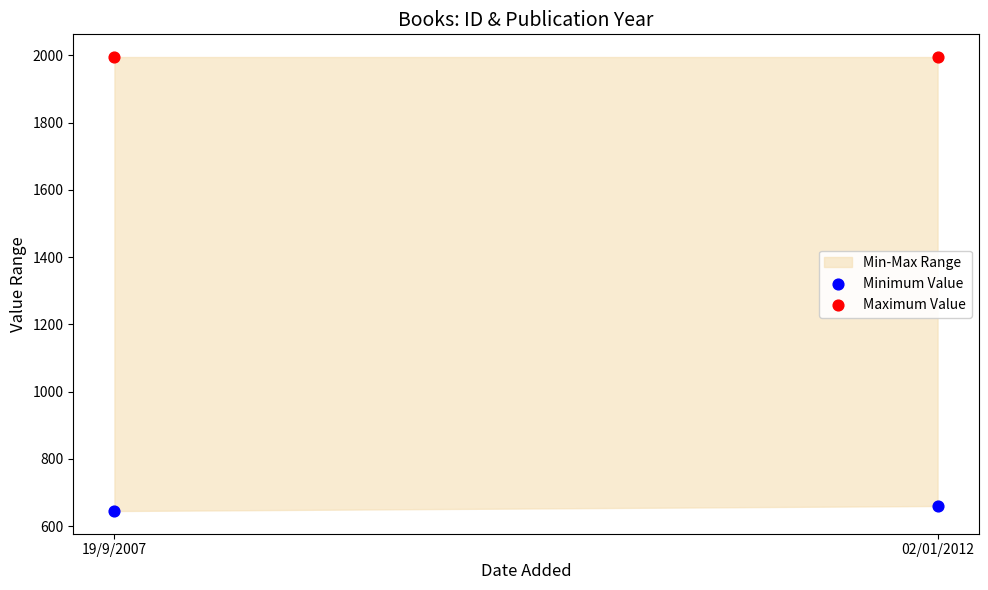

Across all data points, what is the average Y value?

1324